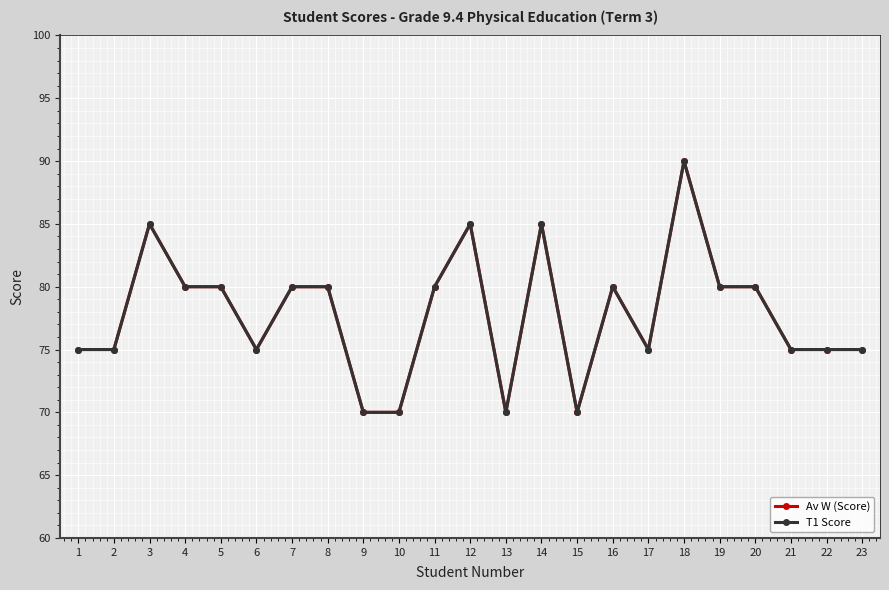

Between 13 and 1, which is larger?

1